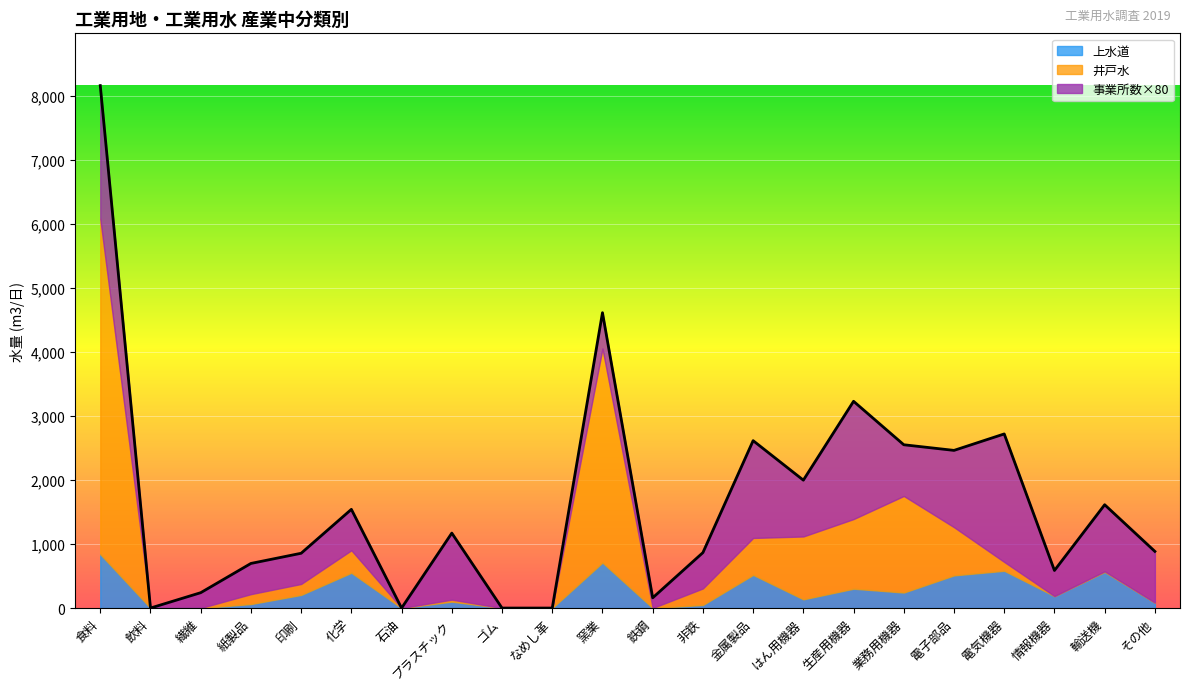

Which category has the highest value across all series?

食料